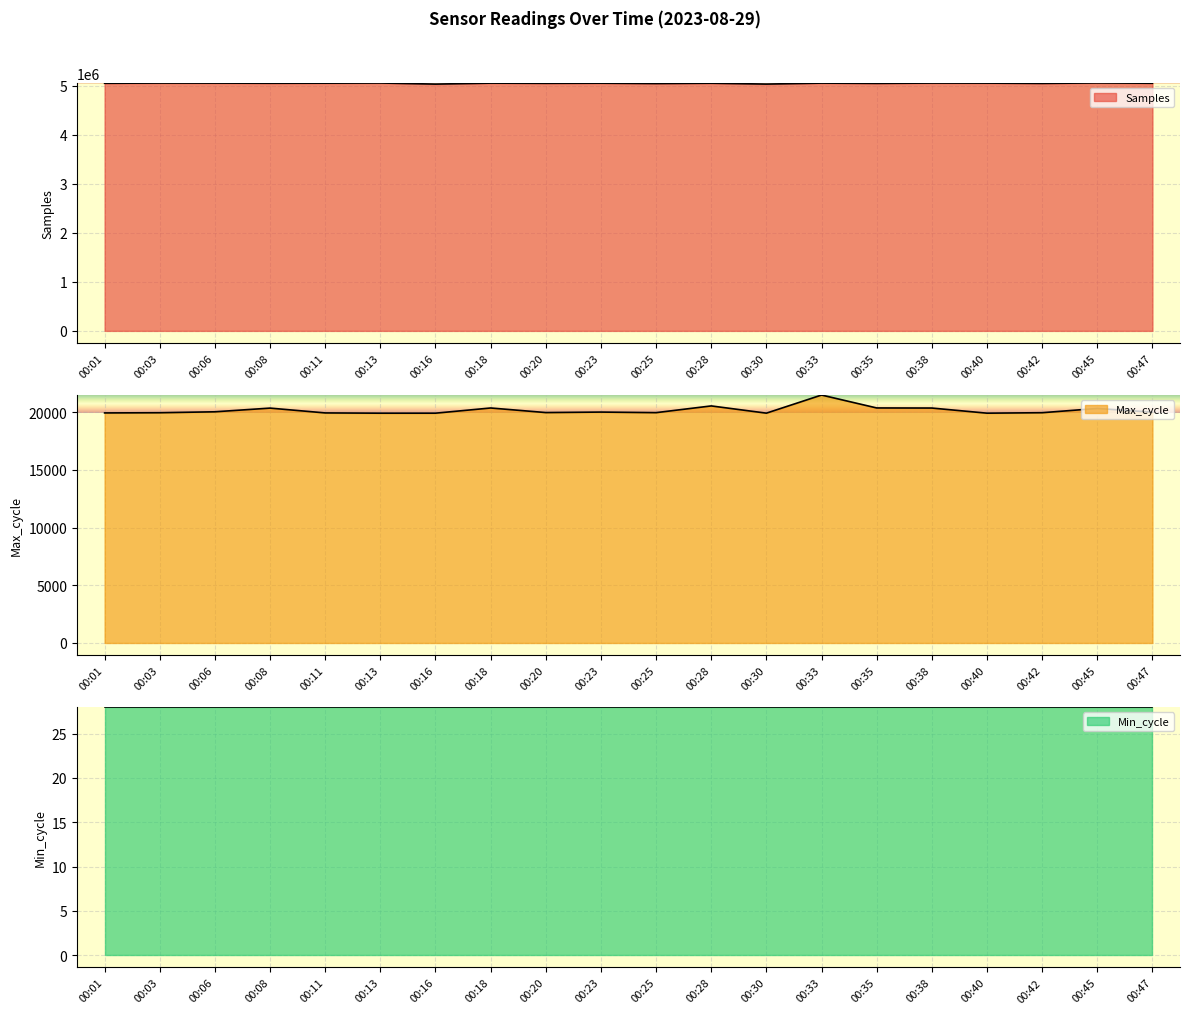

At which label does Samples reach its peak?

00:45